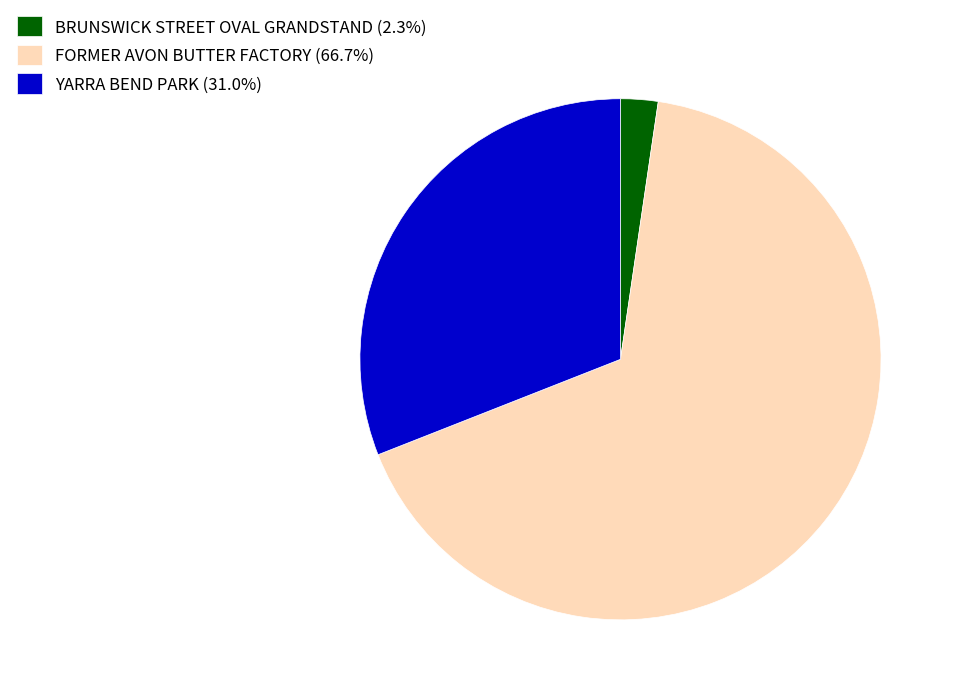

What is the ratio of the value at YARRA BEND PARK (31.0%) to the value at BRUNSWICK STREET OVAL GRANDSTAND (2.3%)?

13.4